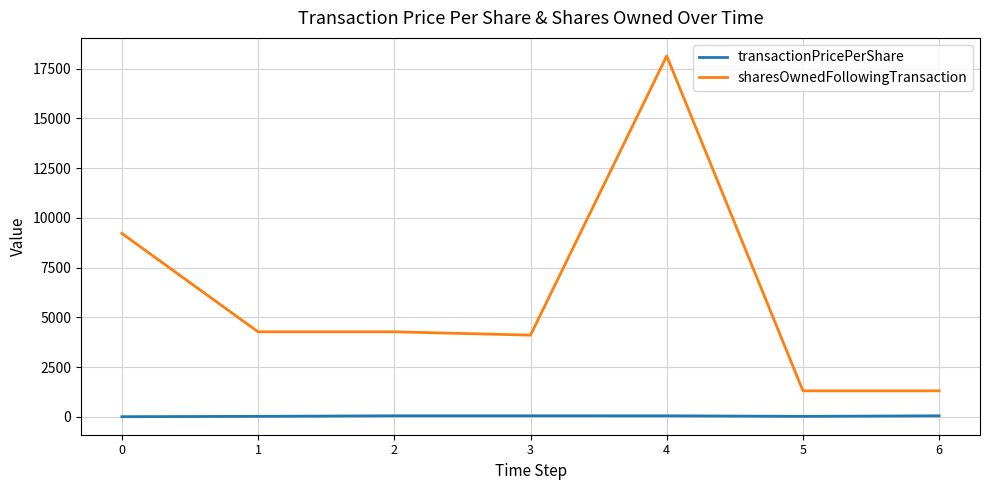

True or false: sharesOwnedFollowingTransaction has more than 2 interior local peaks.

False